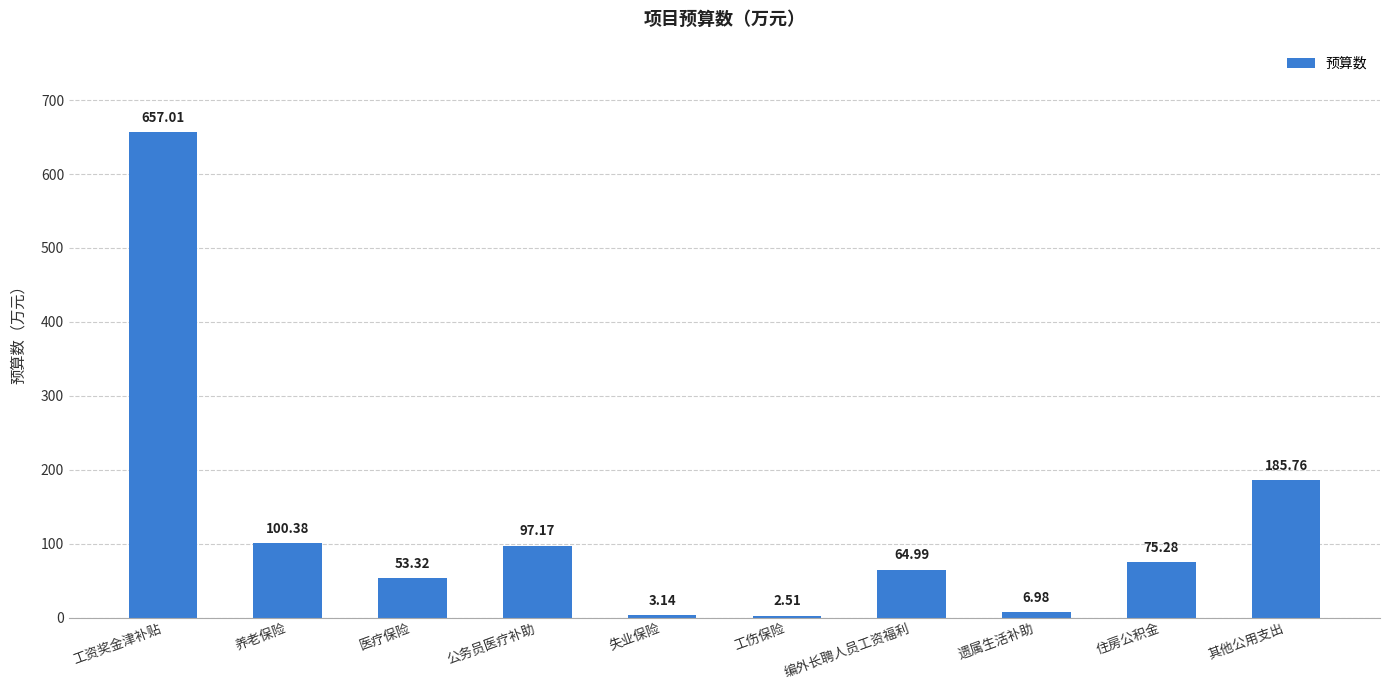

What is the label of the 10th bar from the left?

其他公用支出